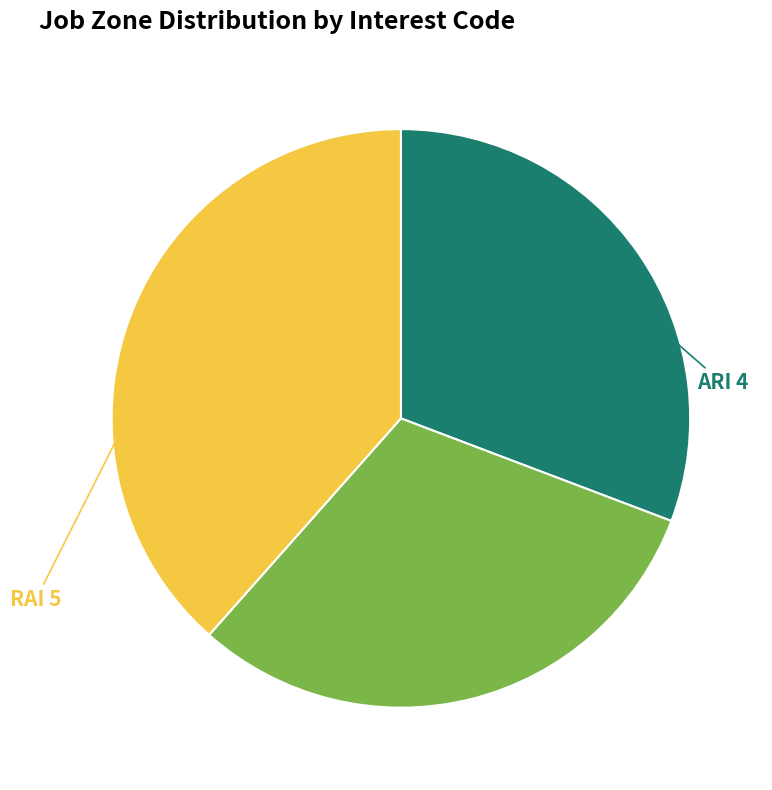

Is there a majority slice in this chart?

No